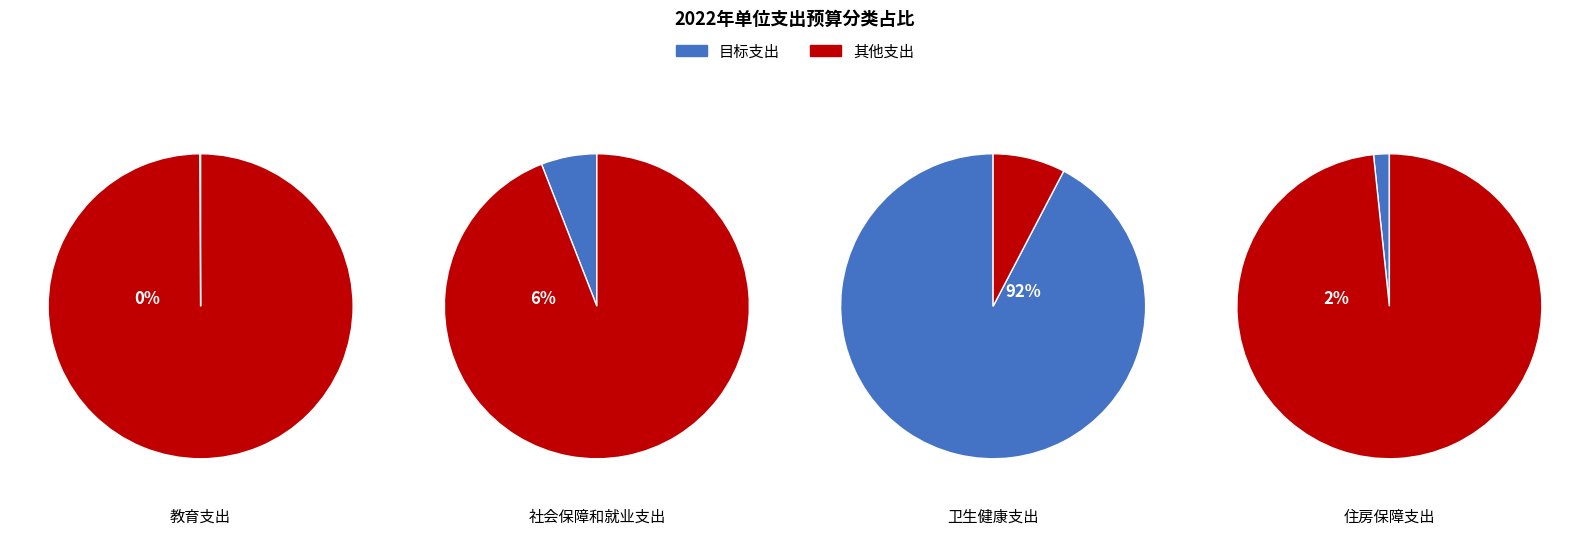

To the nearest percent, what portion does 卫生健康支出 represent?

92%